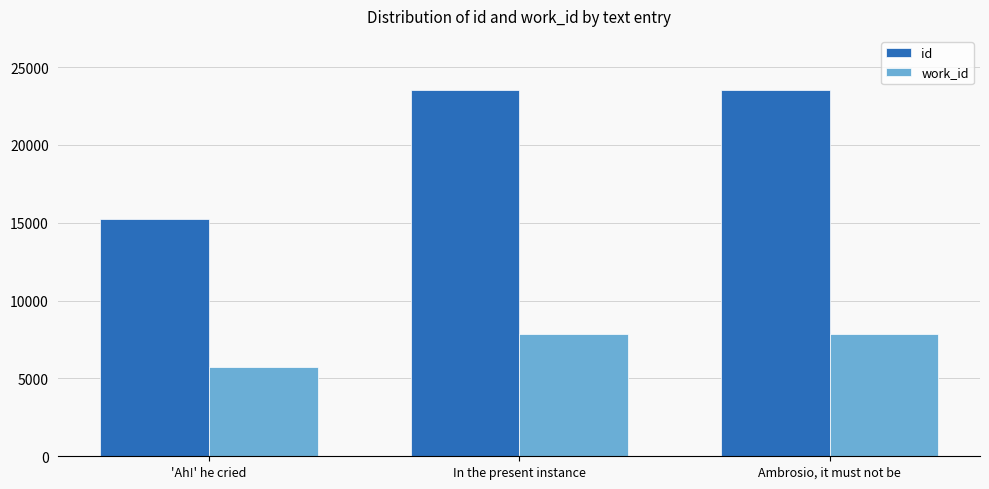

What is the label of the 3rd bar from the left?

Ambrosio, it must not be